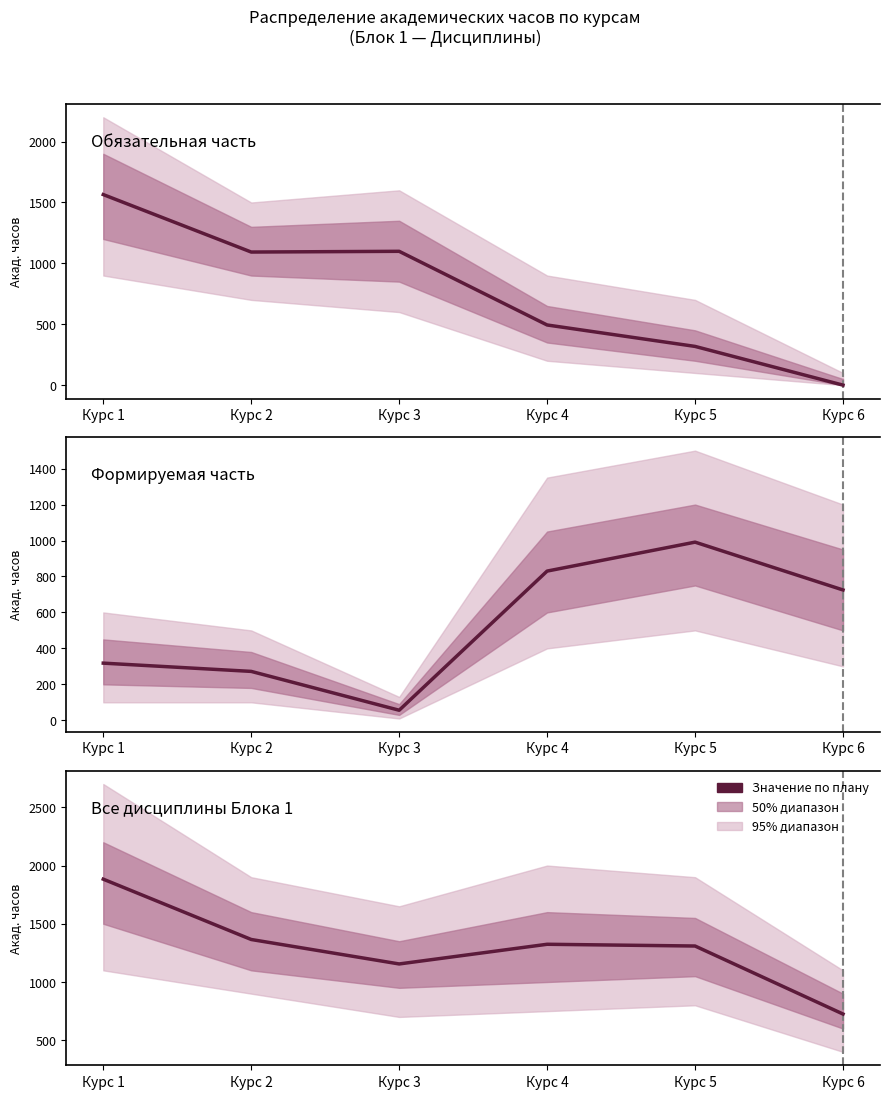

At which category is the sum across all series the highest?

Курс 1